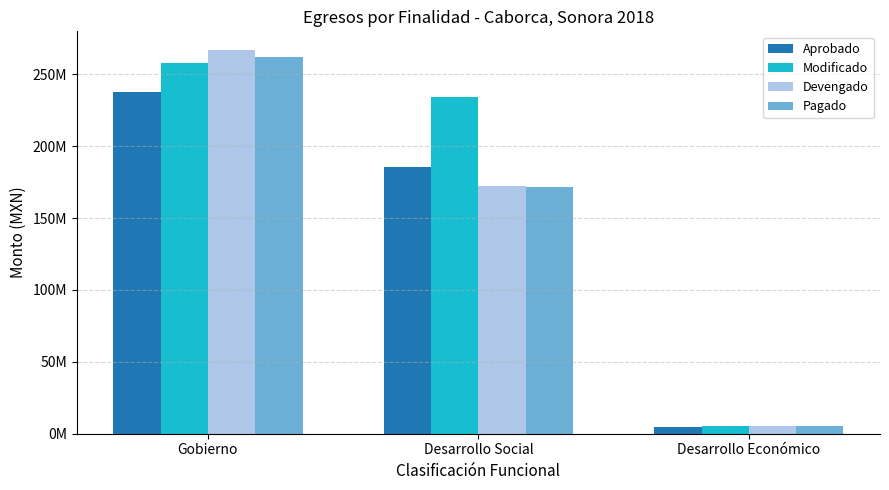

True or false: Pagado has a value of 413630564.5 at Gobierno.

False